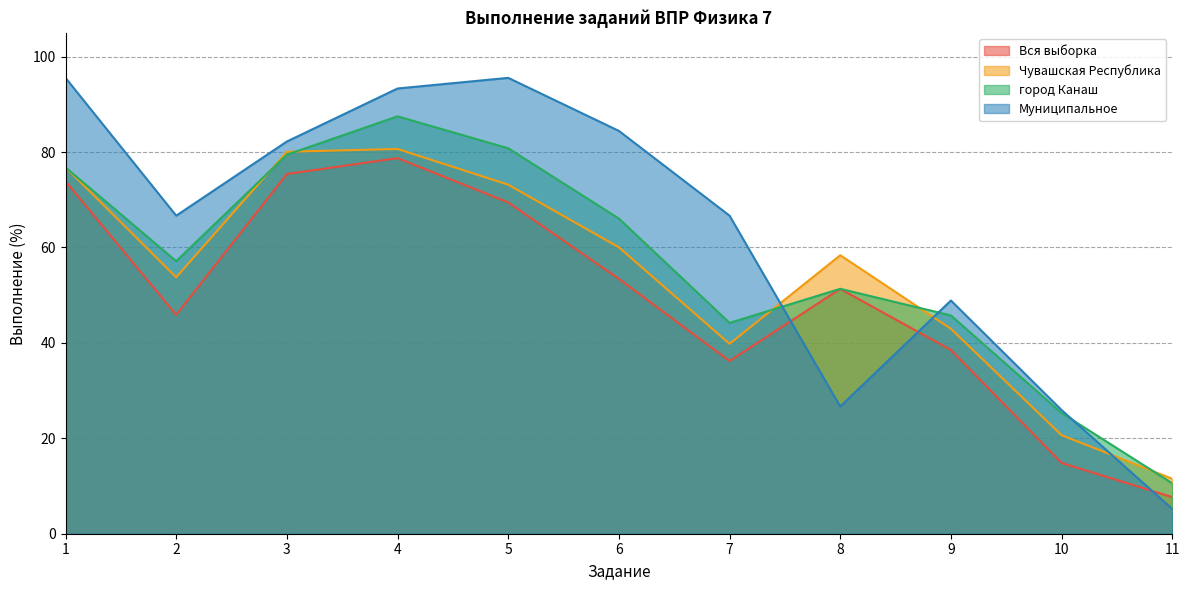

What is the difference between the maximum and second lowest values in the Вся выборка series?

63.9